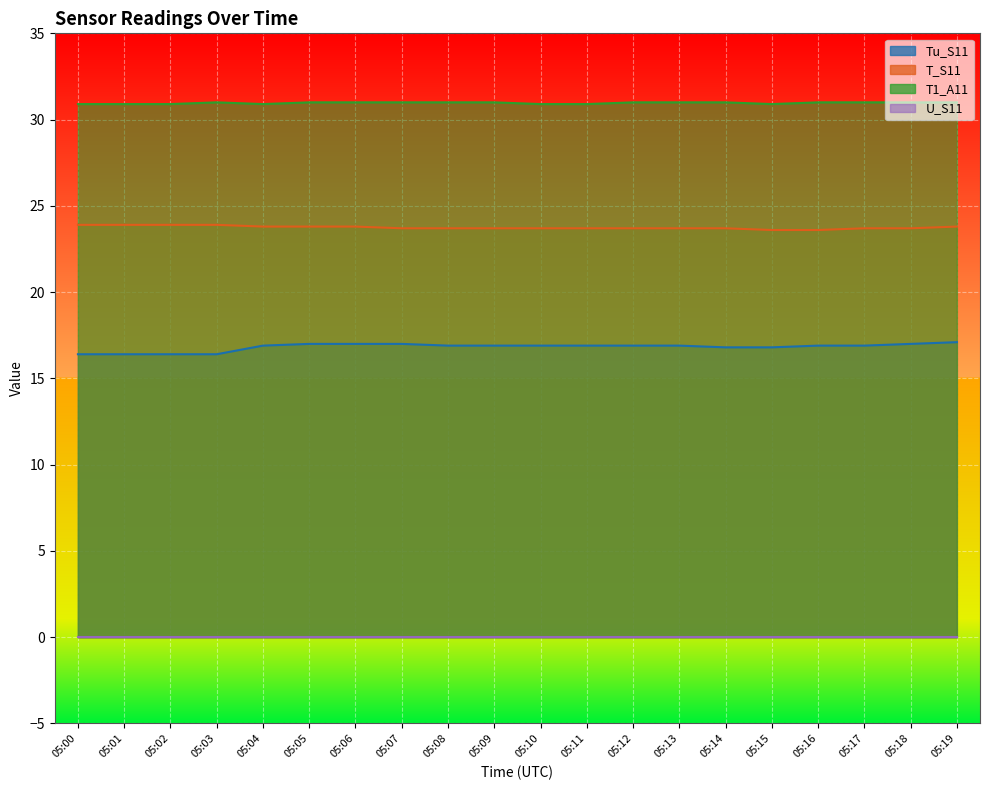

Between 05:03 and 05:09, which is larger?

05:09